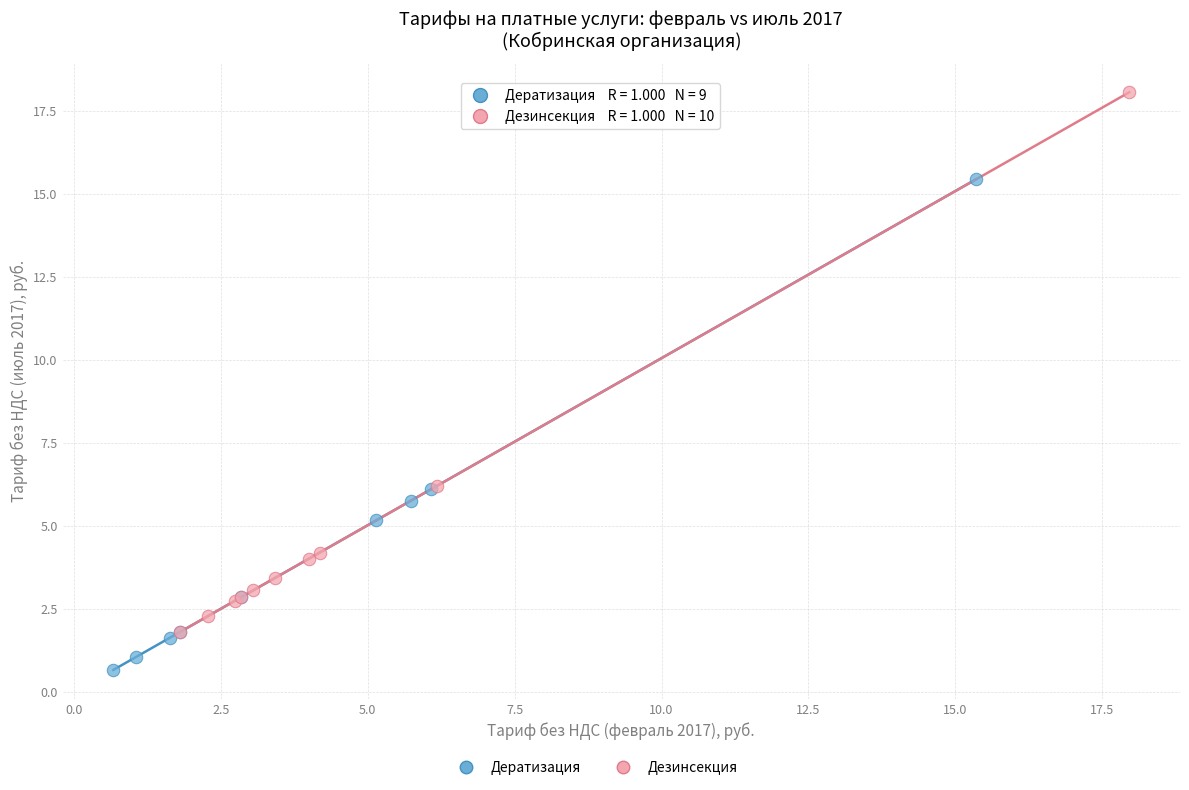

Which series contains the lowest Y value?

Дератизация